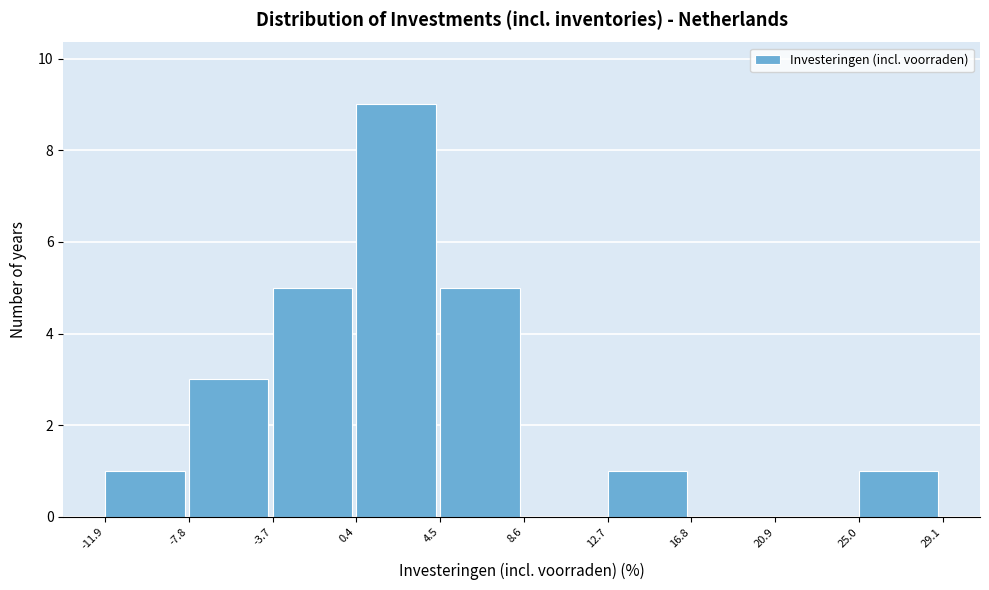

Reading left to right, list every bar in this chart as the range it spans on the x-axis followed by its height. The values are not printed on the chart, so give them approximately, as read against the axis.

-11.9 to -7.8: 1
-7.8 to -3.7: 3
-3.7 to 0.4: 5
0.4 to 4.5: 9
4.5 to 8.6: 5
8.6 to 12.7: 0
12.7 to 16.8: 1
16.8 to 20.9: 0
20.9 to 25.0: 0
25.0 to 29.1: 1